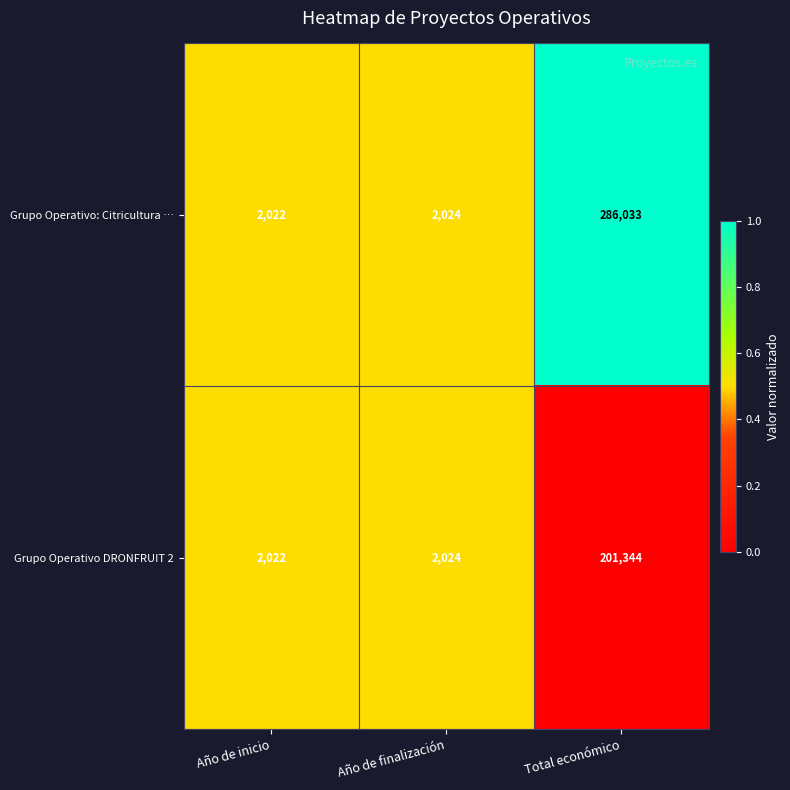

How many series are shown in this chart?

2